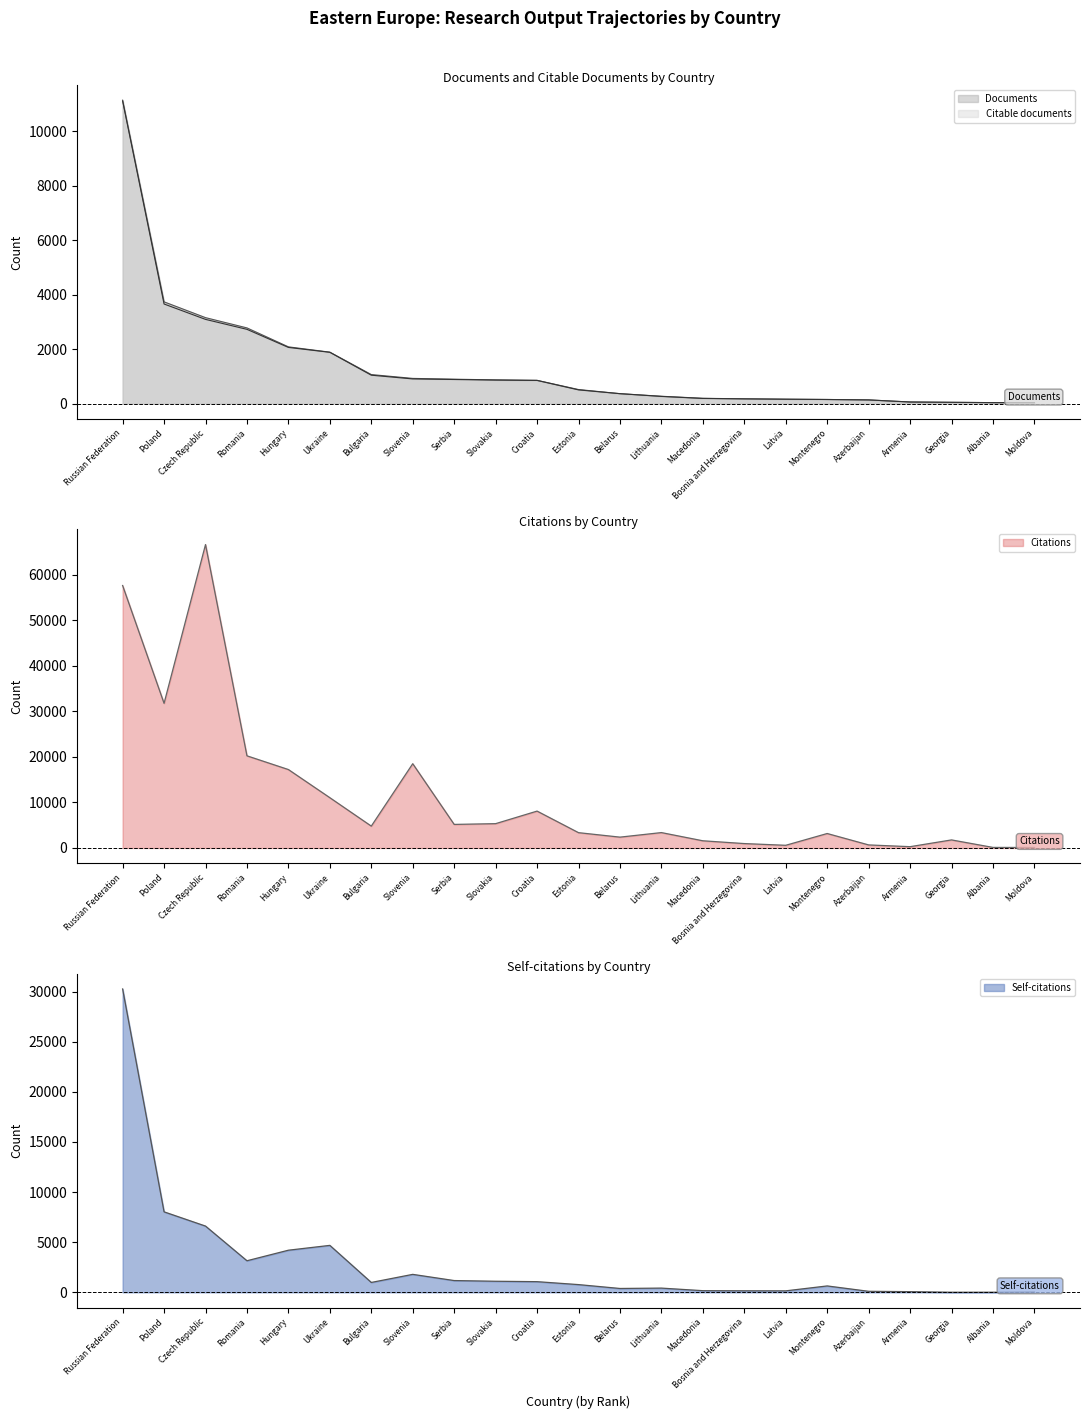

List the labels in order of Documents value, smallest first.

Moldova, Albania, Georgia, Armenia, Azerbaijan, Montenegro, Latvia, Bosnia and Herzegovina, Macedonia, Lithuania, Belarus, Estonia, Croatia, Slovakia, Serbia, Slovenia, Bulgaria, Ukraine, Hungary, Romania, Czech Republic, Poland, Russian Federation